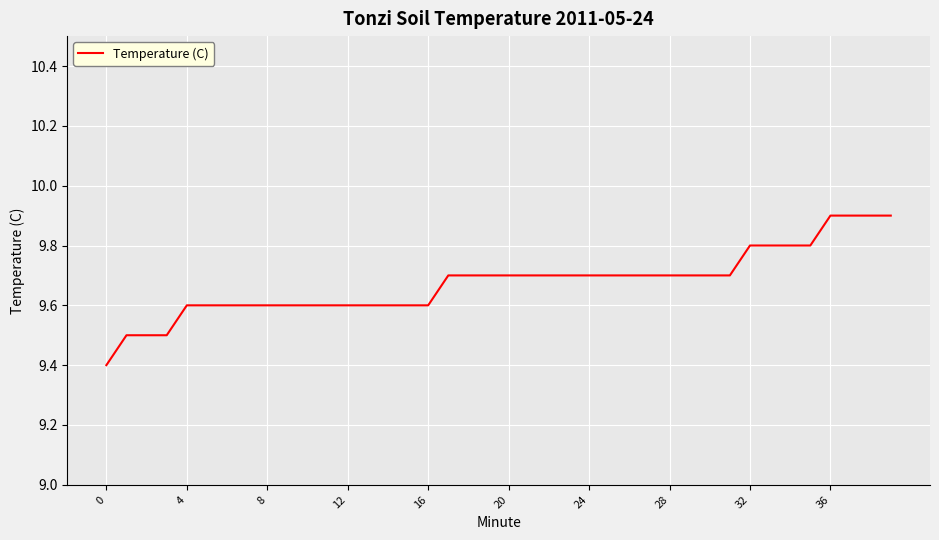

What is the difference between the second highest and minimum values?

0.5